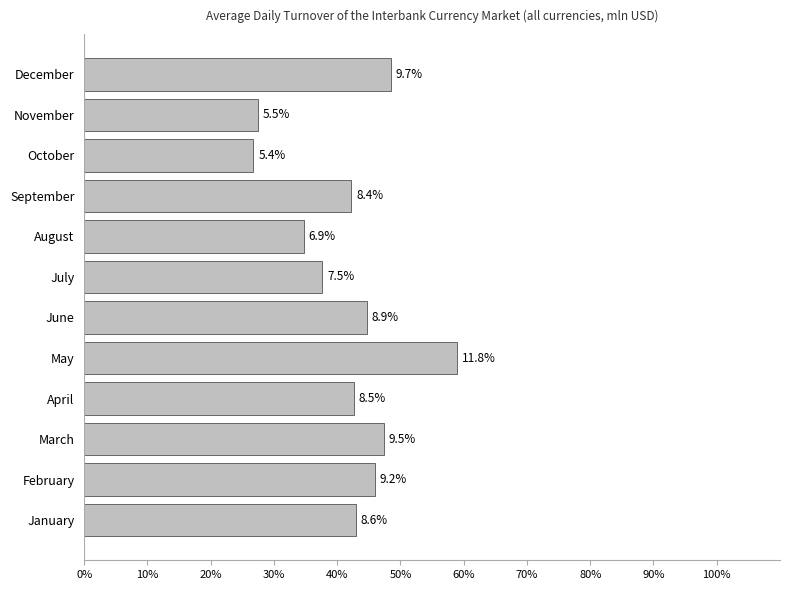

What is the difference between the maximum and second lowest values?

6.3